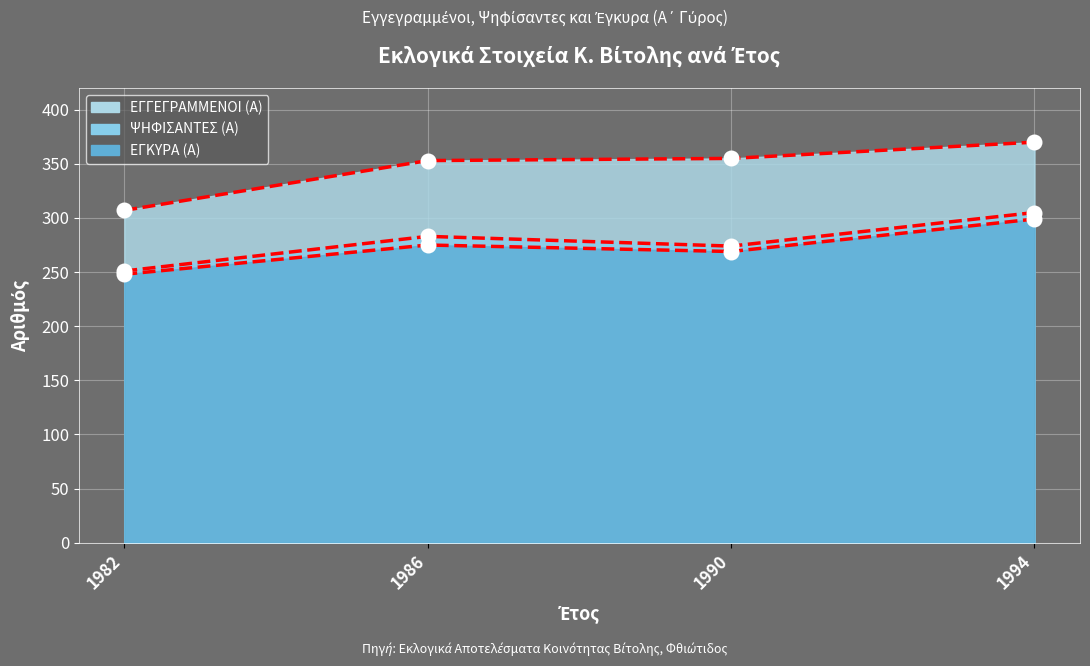

Which series reaches the minimum Y coordinate?

ΕΓΚΥΡΑ (Α)